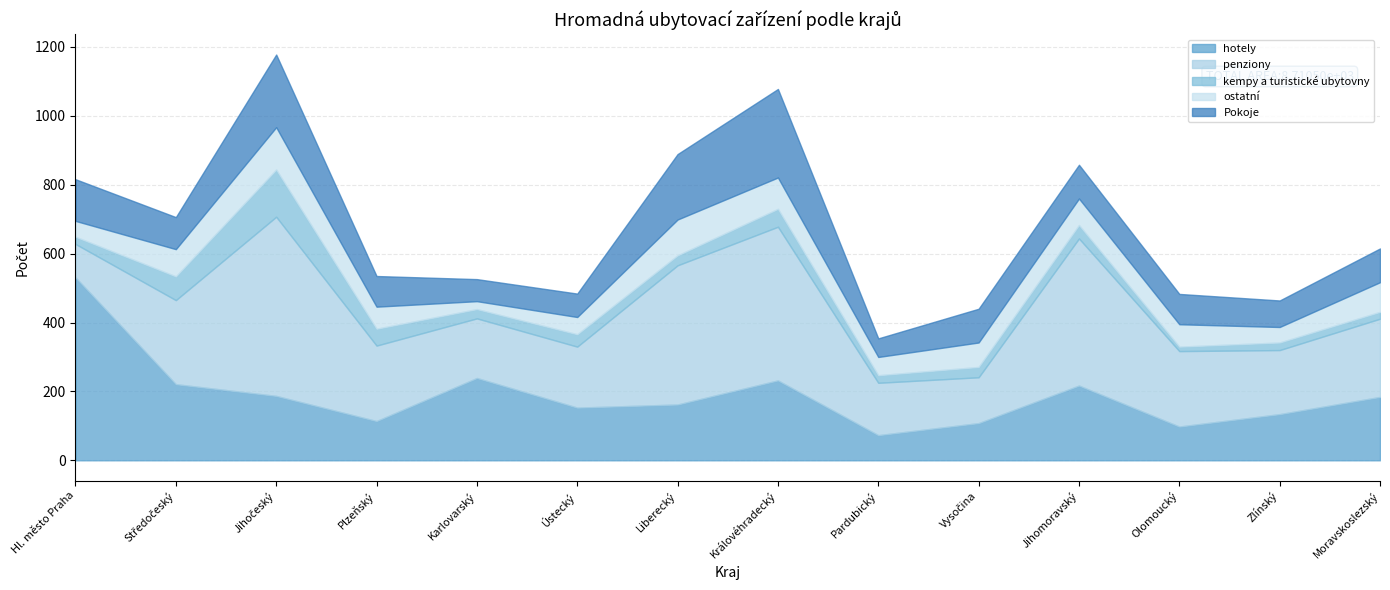

Between Ústecký and Vysočina, which is larger?

Ústecký